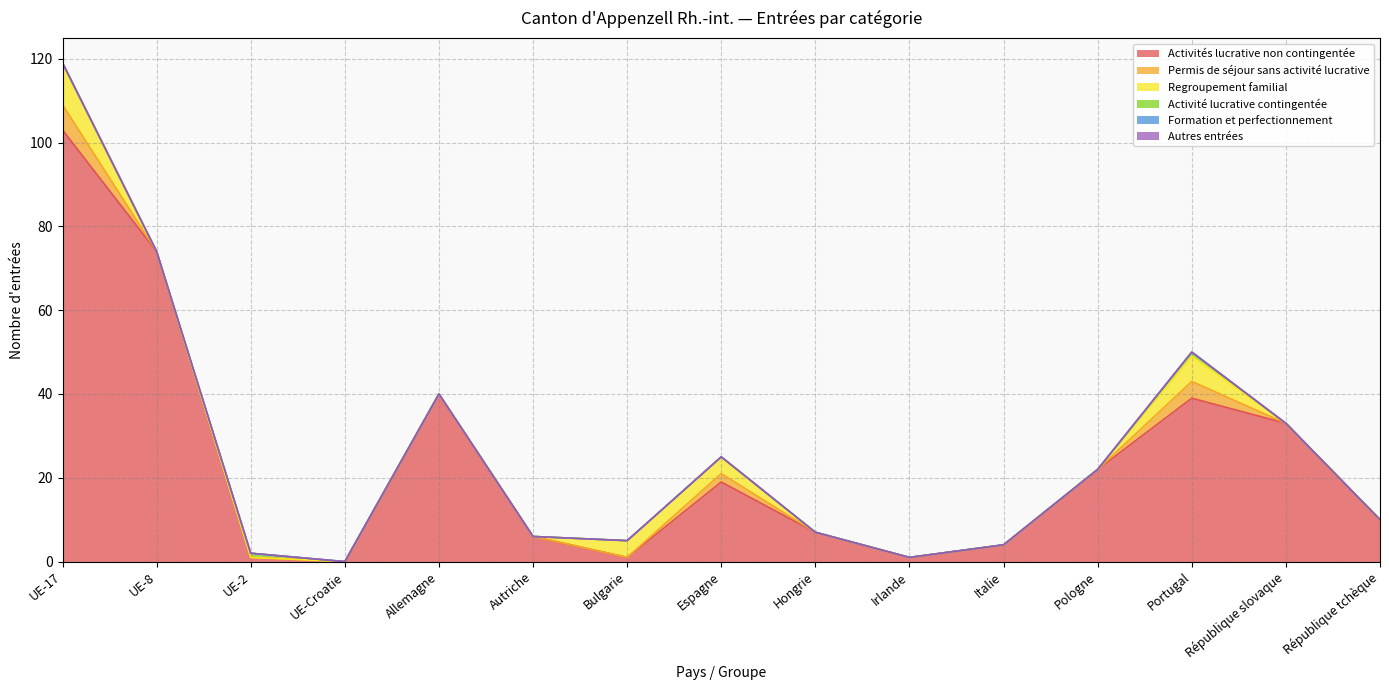

The Activité lucrative contingentée series shows 1 at Portugal. True or false?

True